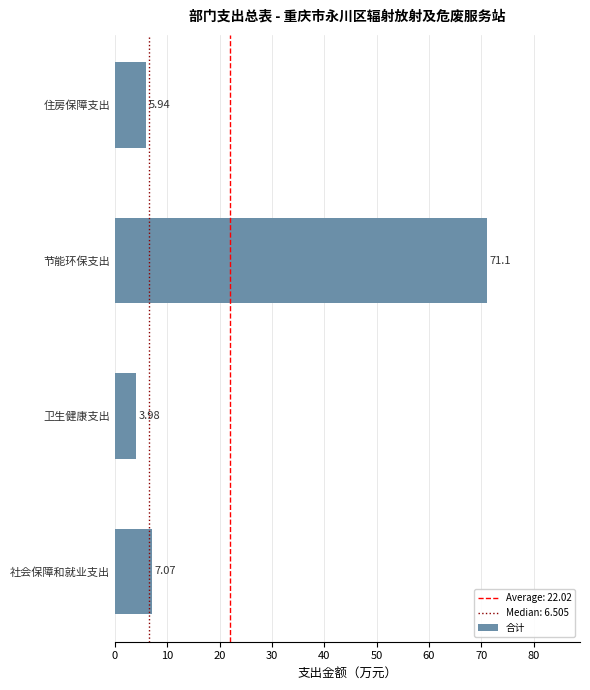

At which category does the chart reach its minimum across all series?

卫生健康支出